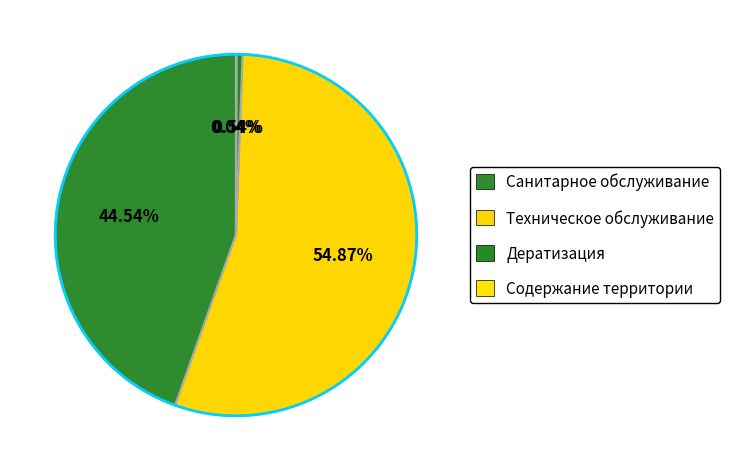

How many slices are in this pie chart?

4